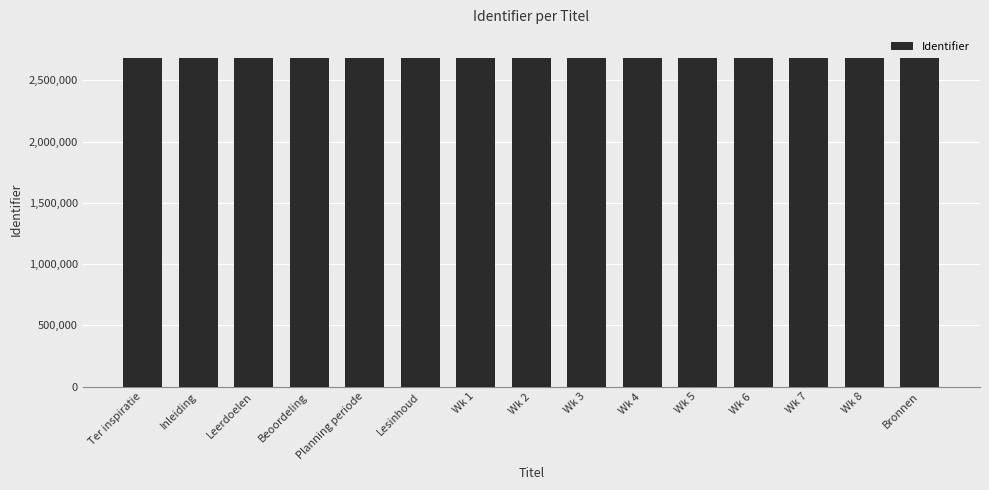

What is the average value?

2680278